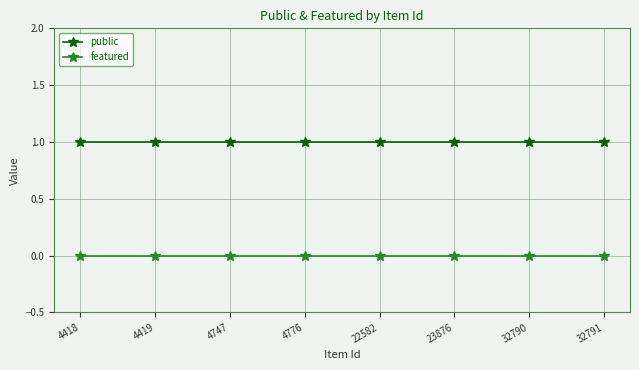

How many series are shown in this chart?

2